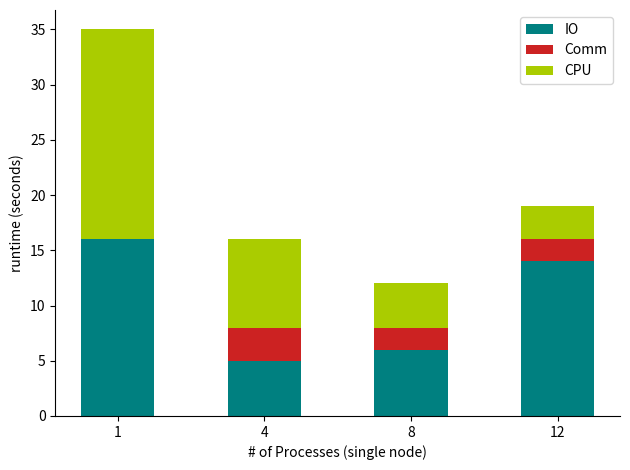

What is the total value across all series at 12?

19